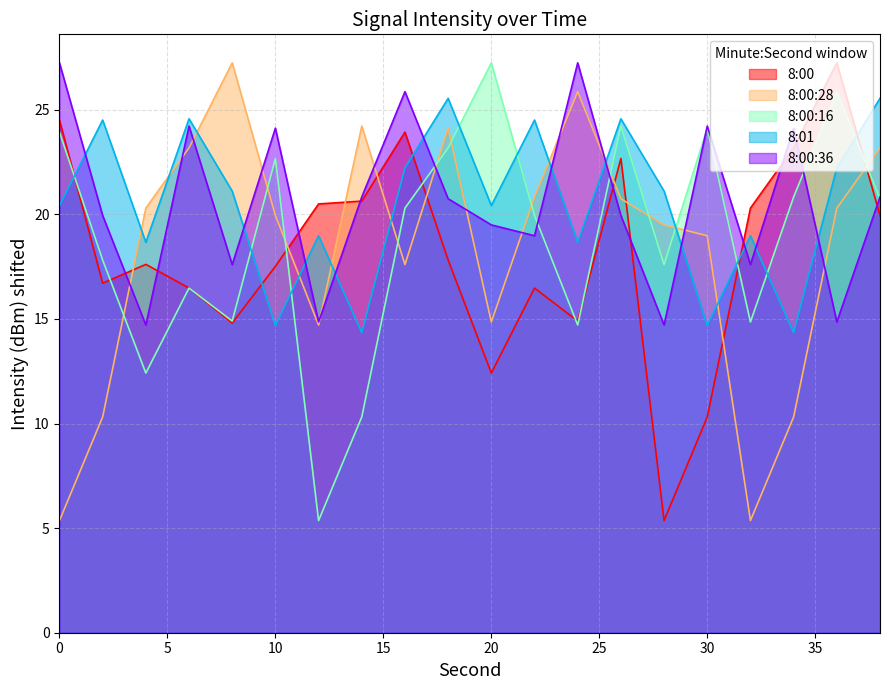

How many lines are shown in the chart?

5